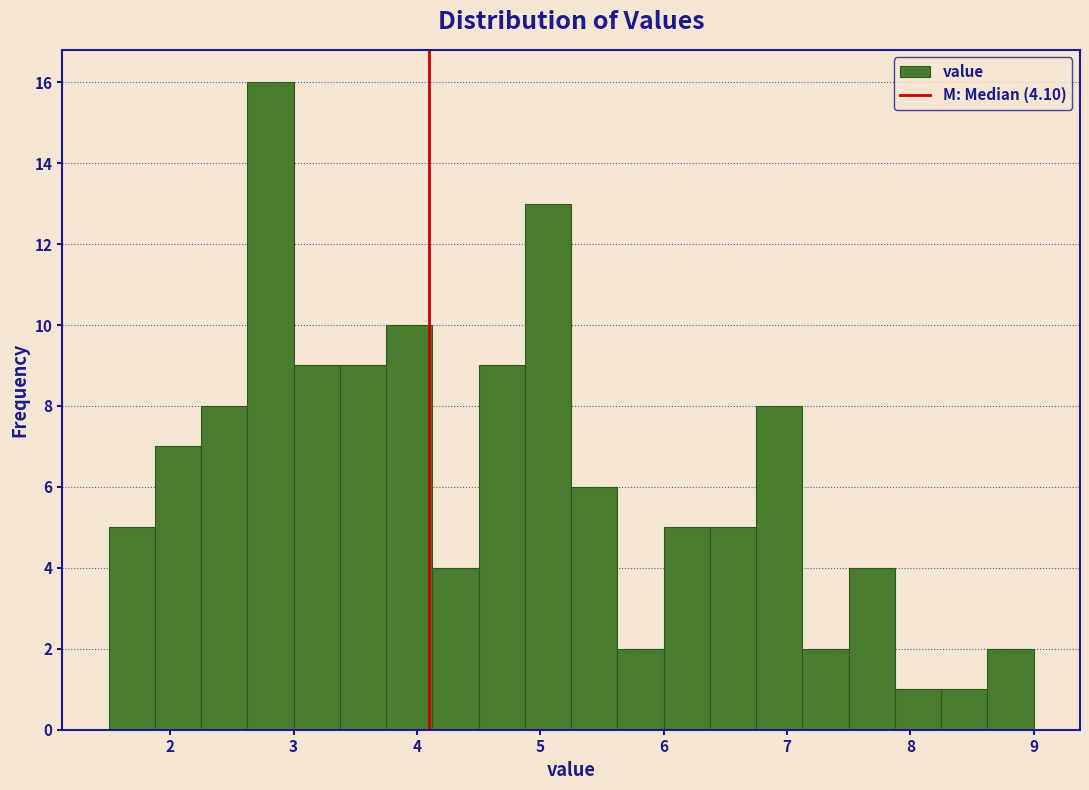

Around what value on the x-axis is the tallest bar? Give the approximate position of its centre, as read against the axis.

2.8